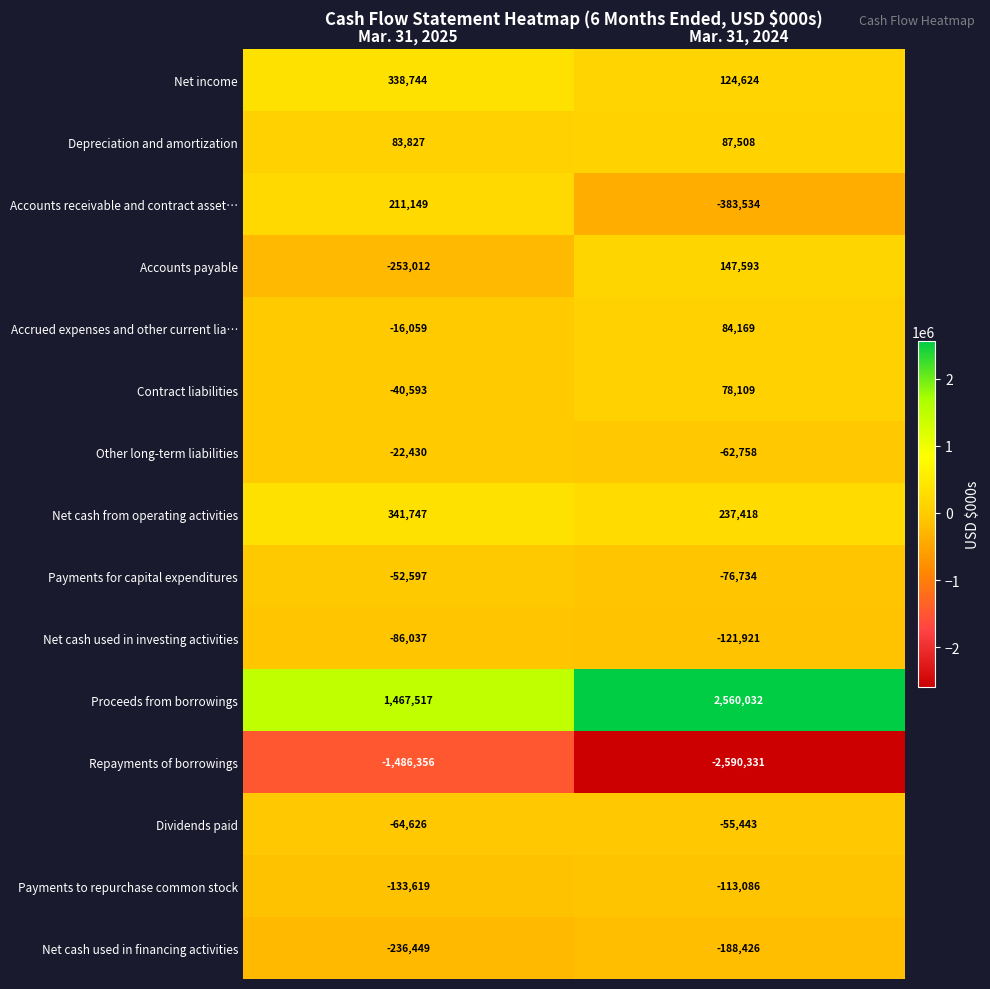

At which category is the sum across all series the highest?

Mar. 31, 2025